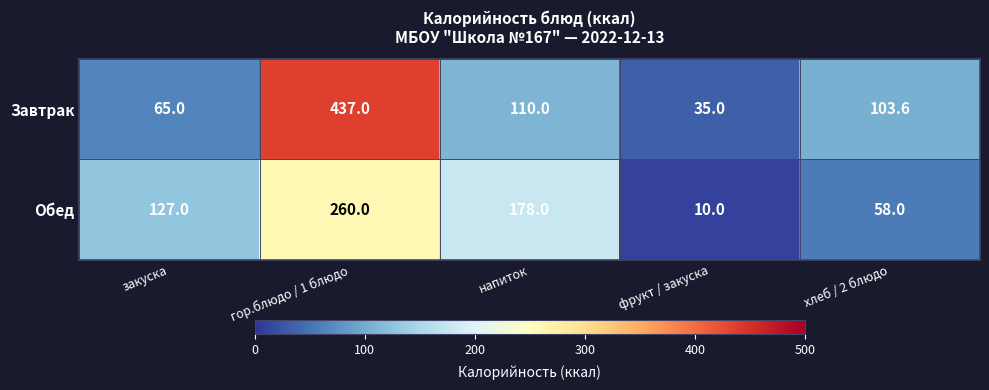

List the series in order of their overall mean, highest first.

Завтрак, Обед